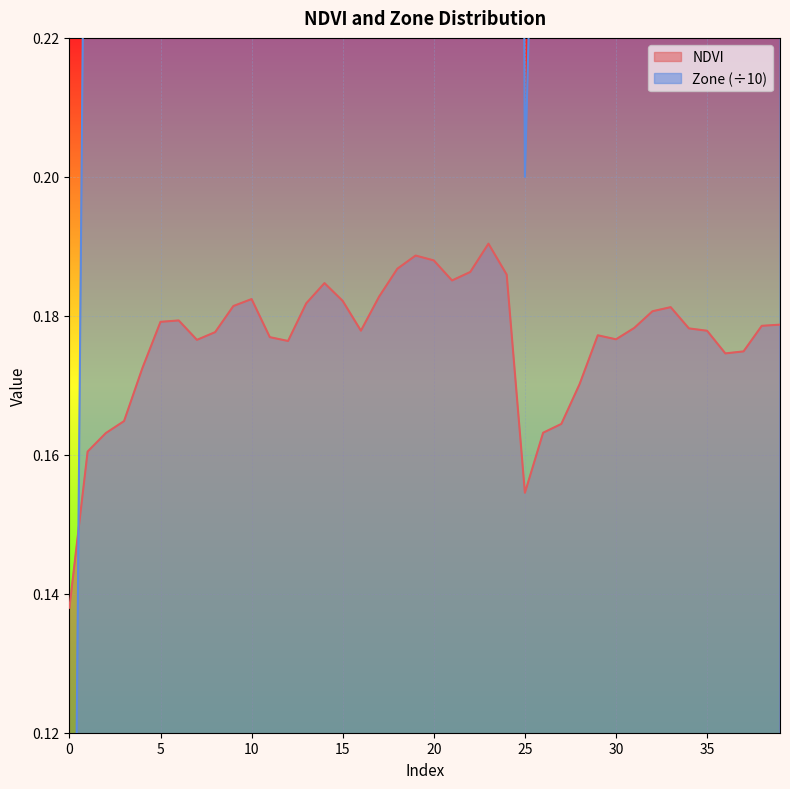

Which series has the largest range (max minus min)?

Zone